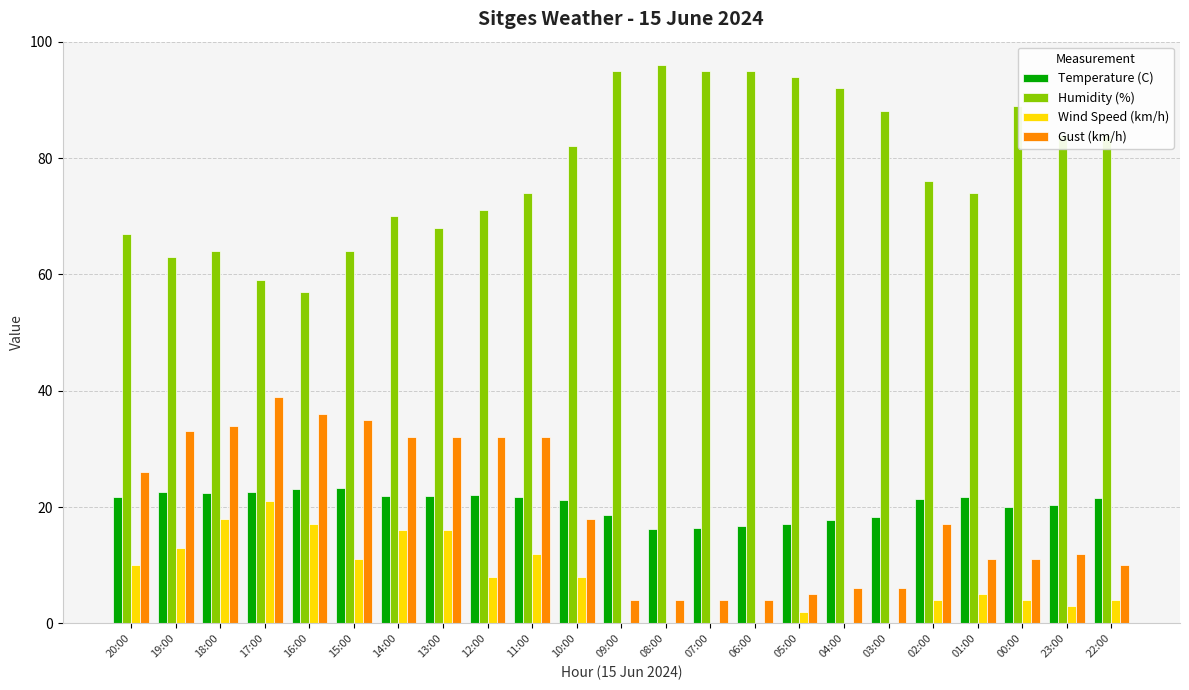

What is the maximum value for Temperature (C)?

23.2